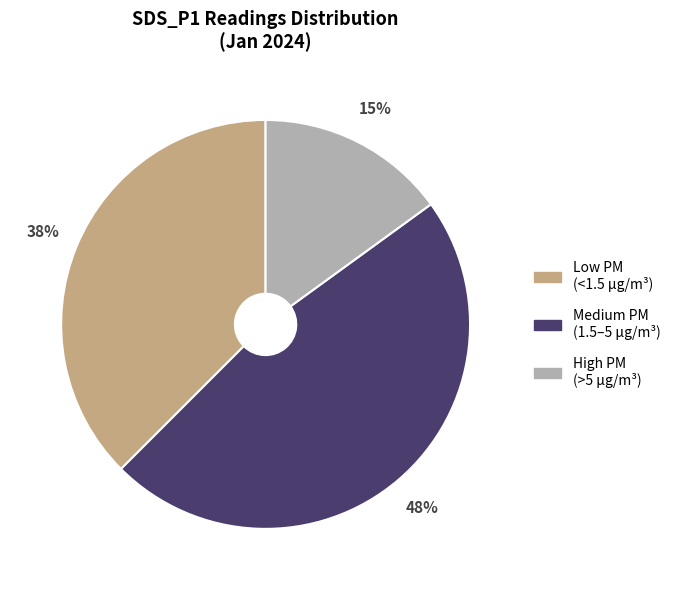

Does Medium PM (1.5–5 µg/m³) represent more than half of the total?

No